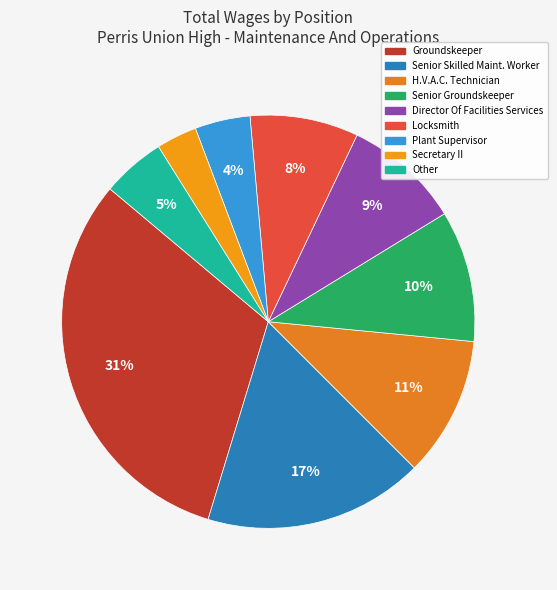

What is the largest slice in the pie chart?

Groundskeeper